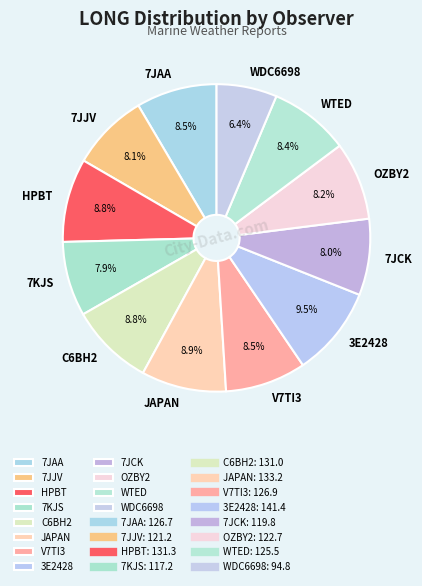

What portion of the pie excludes WDC6698?

93.6%